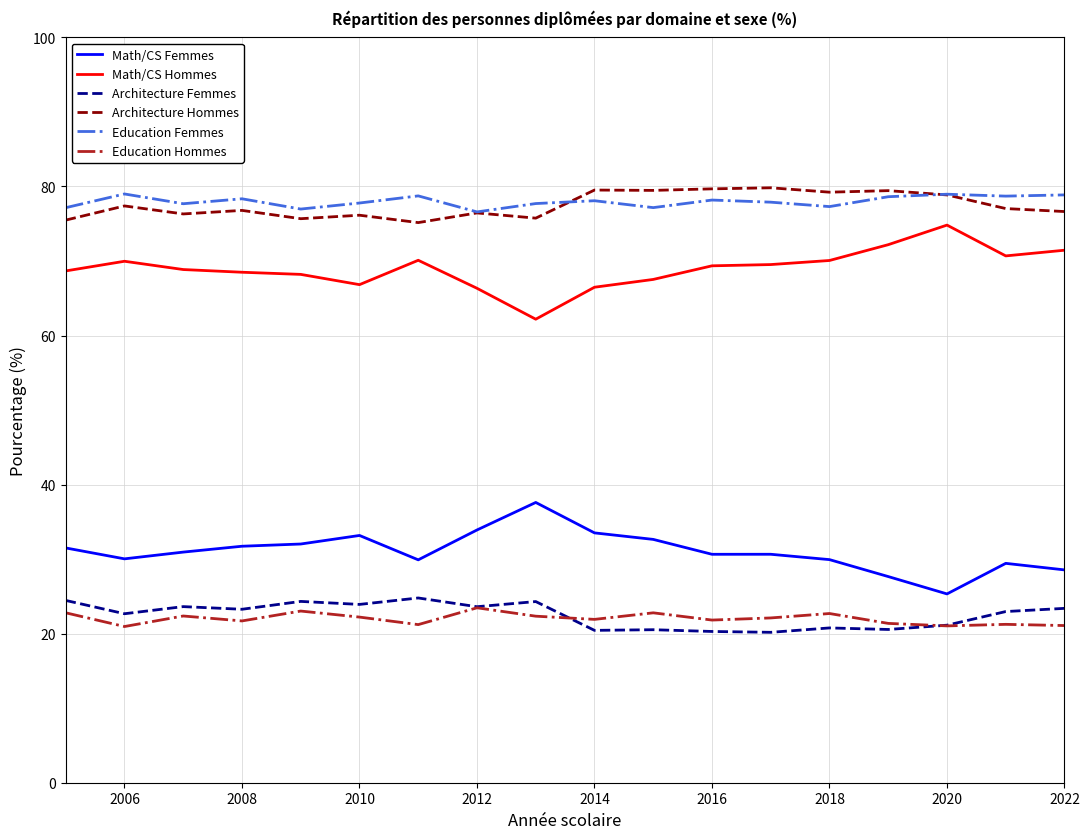

True or false: Architecture Hommes and Math/CS Femmes intersect in this chart.

False